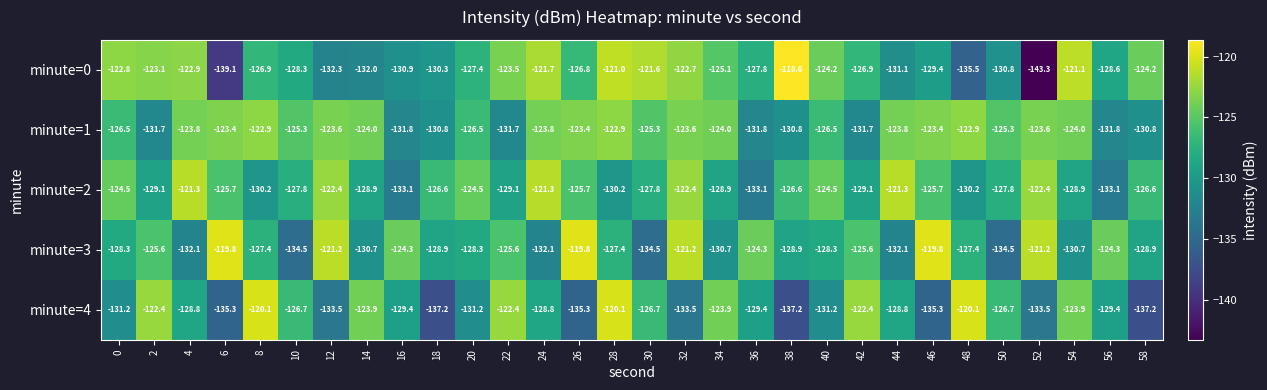

What is the sum of all minute=2 values?

-3808.8